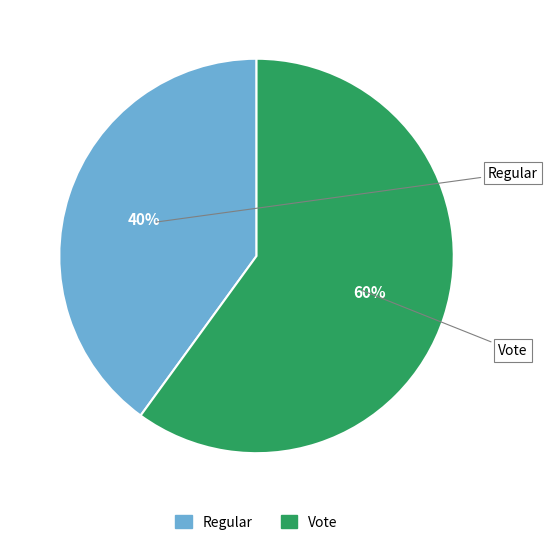

True or false: Vote accounts for 53% of the total.

False